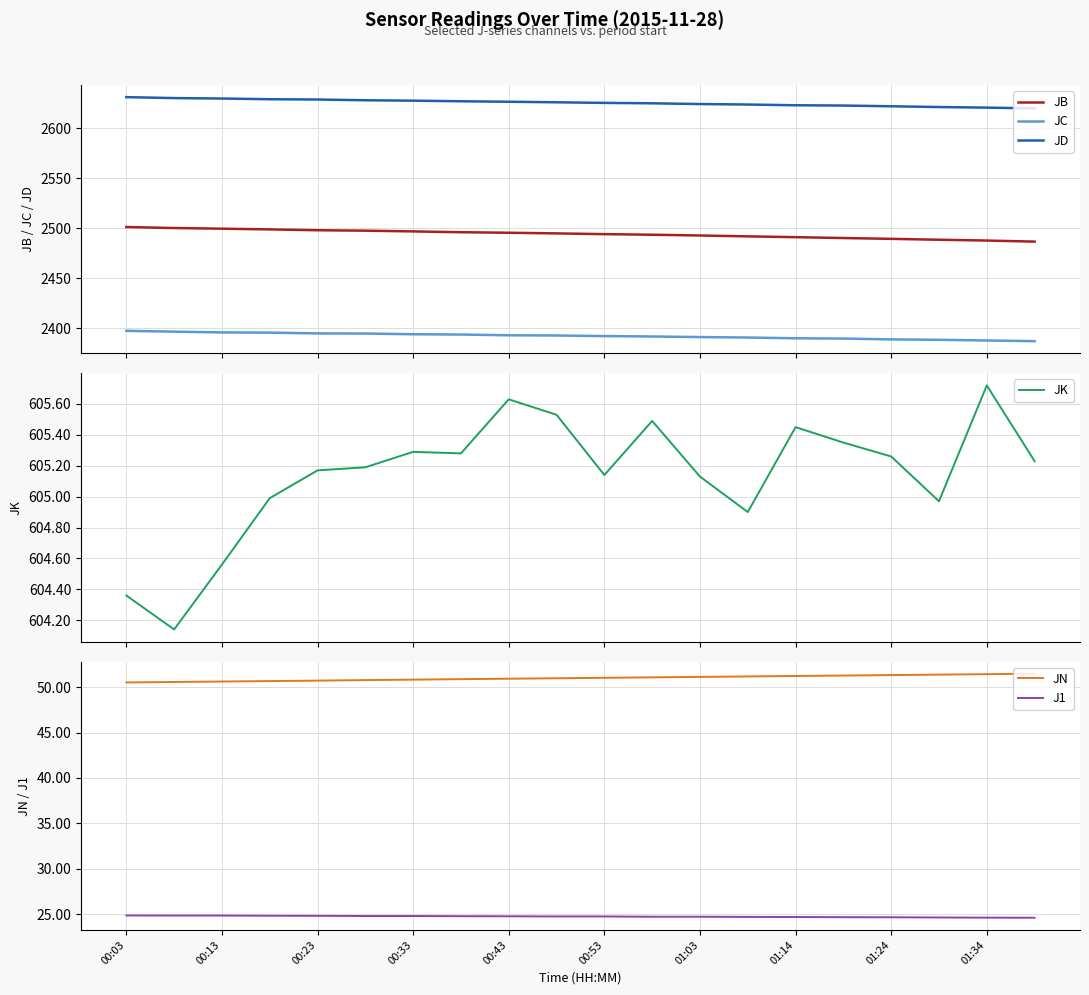

True or false: JB and JC intersect in this chart.

False